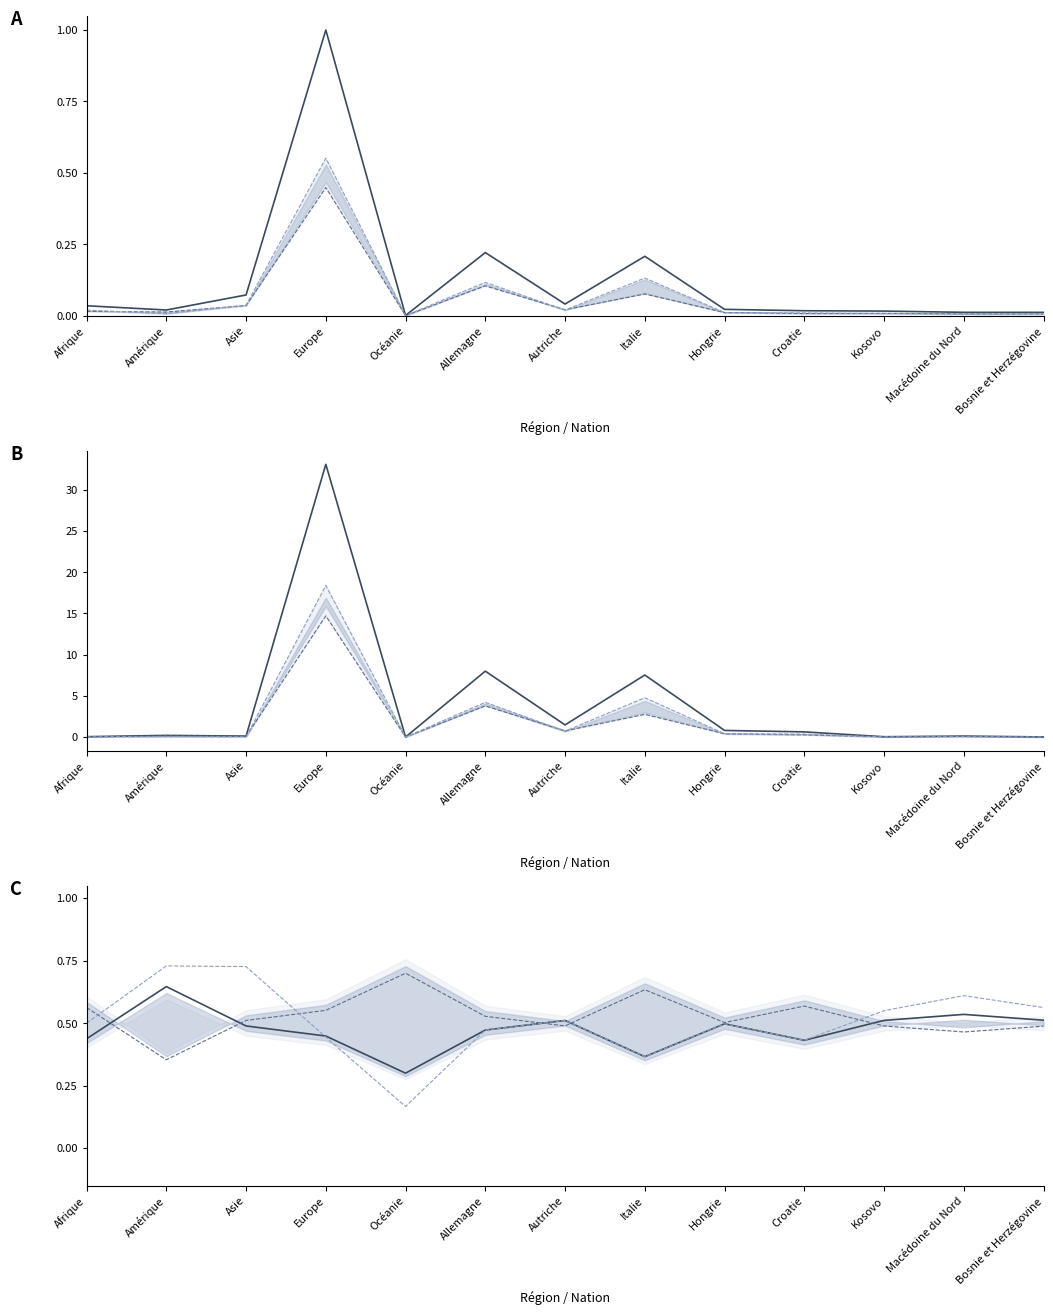

What are all the series names shown in the legend?

Total, Femmes, Hommes, Total UE, Femmes UE, Hommes UE